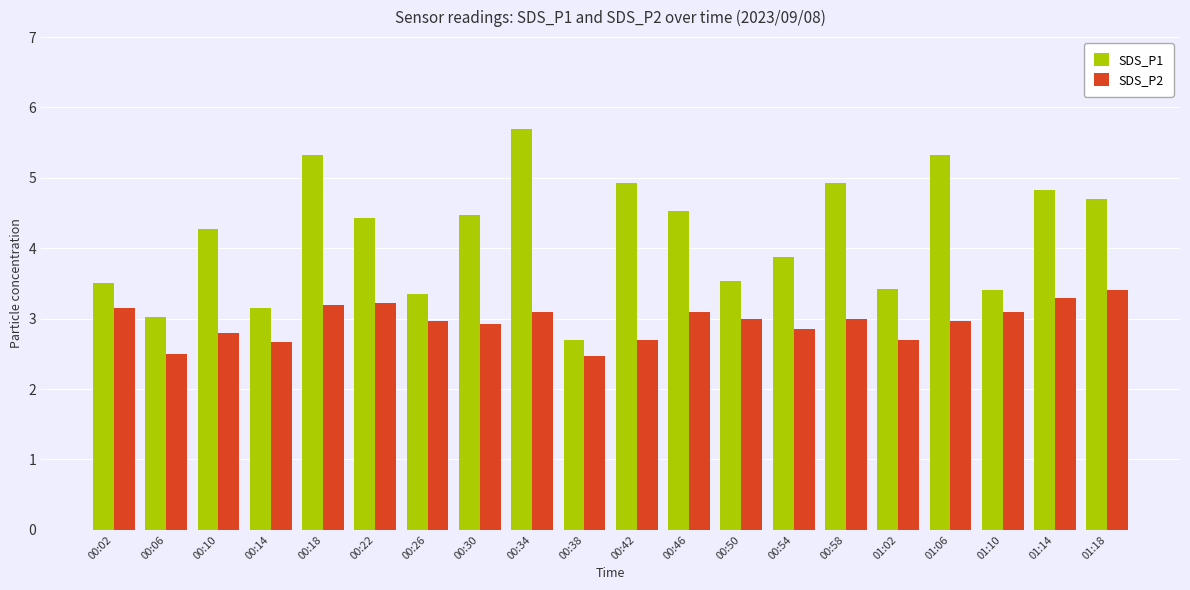

True or false: SDS_P1 has a value of 1.5 at 00:34.

False